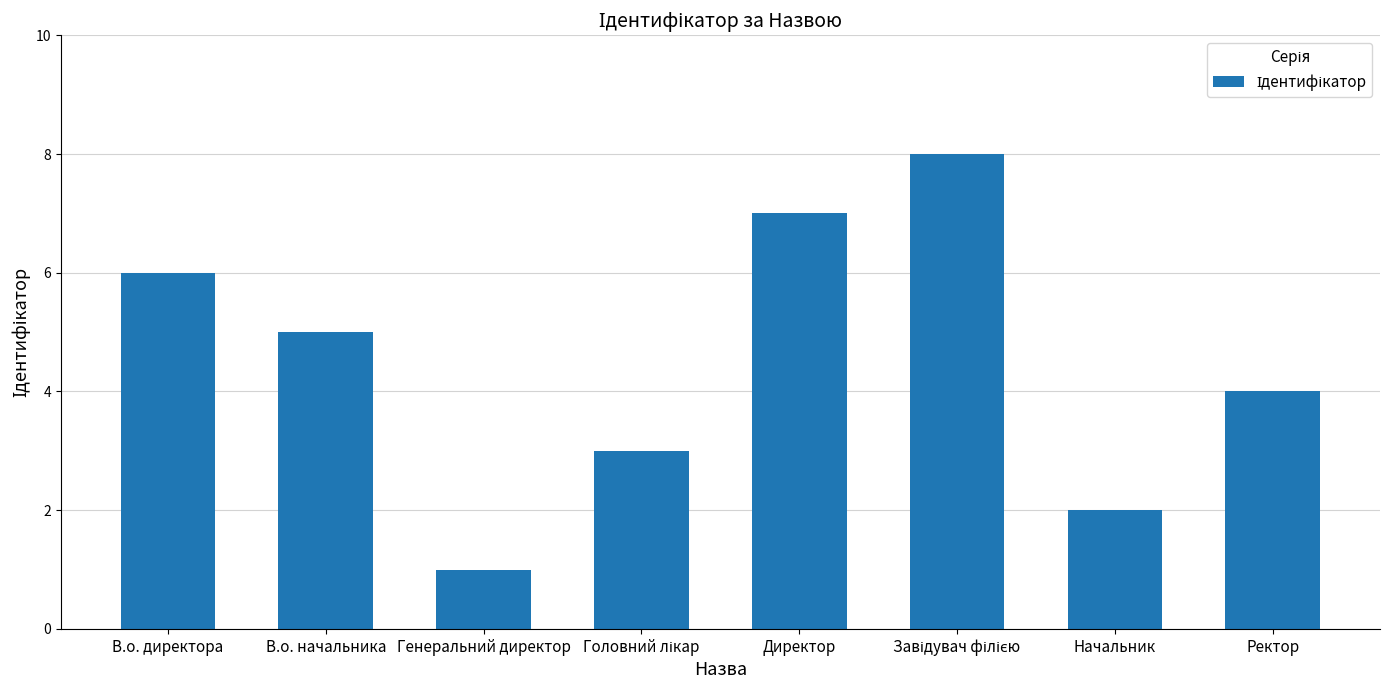

At which label is the value closest to 4?

Ректор